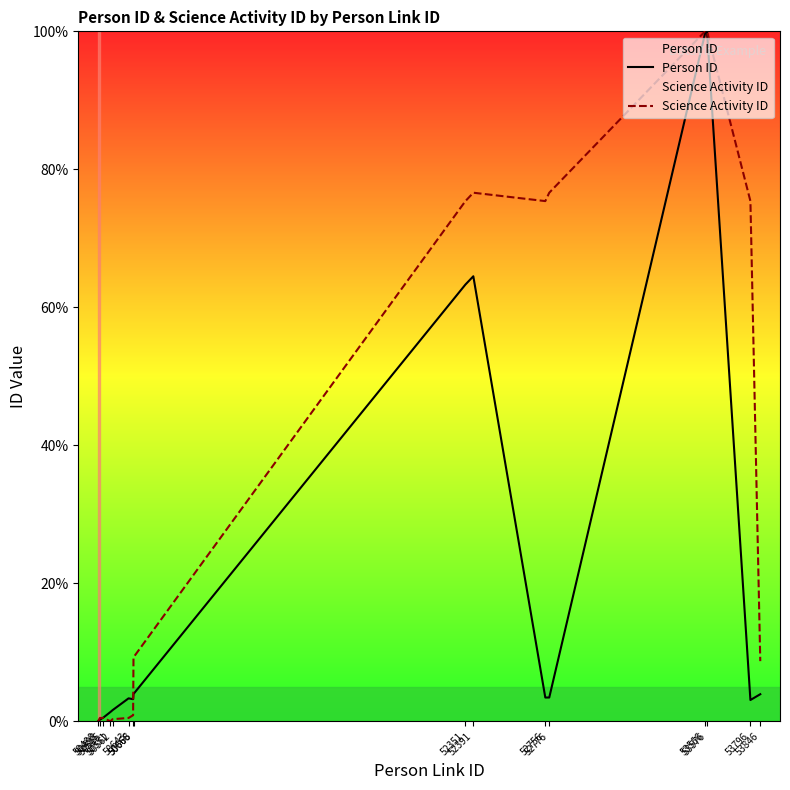

Where is the first local maximum for Person ID?

50643